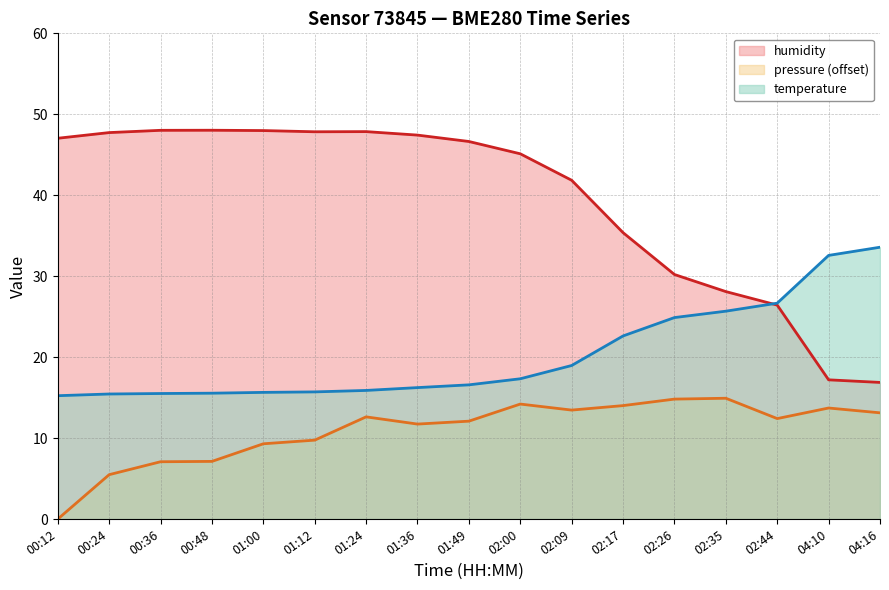

How many data points in pressure (offset) are less than 12?

7